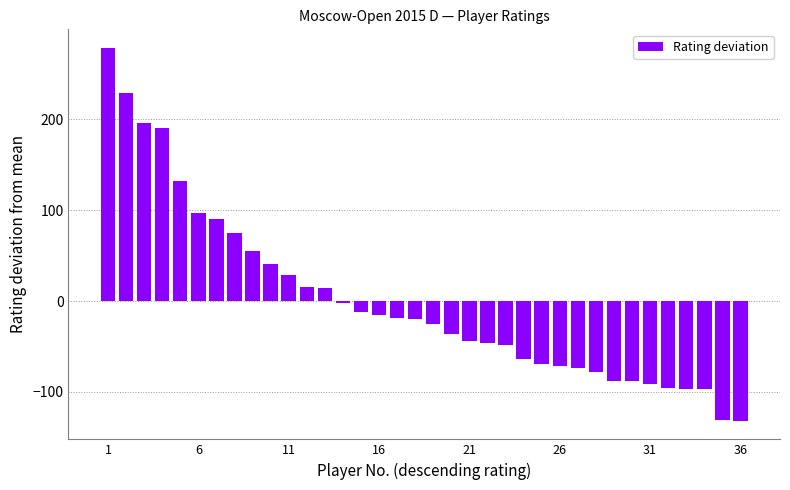

What is the smallest value displayed?

-131.6